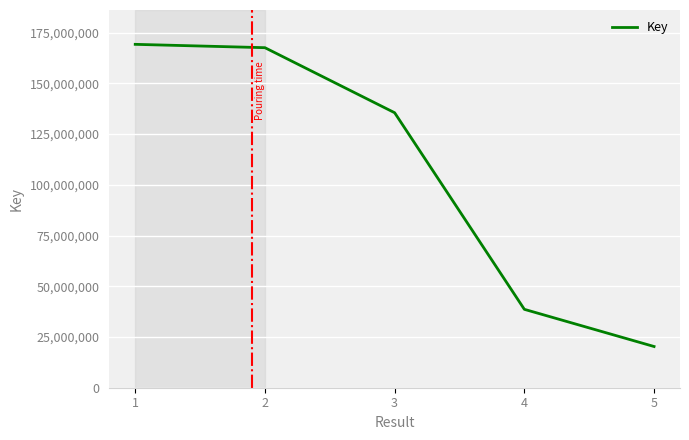

What is the maximum value shown in the chart?

169208495